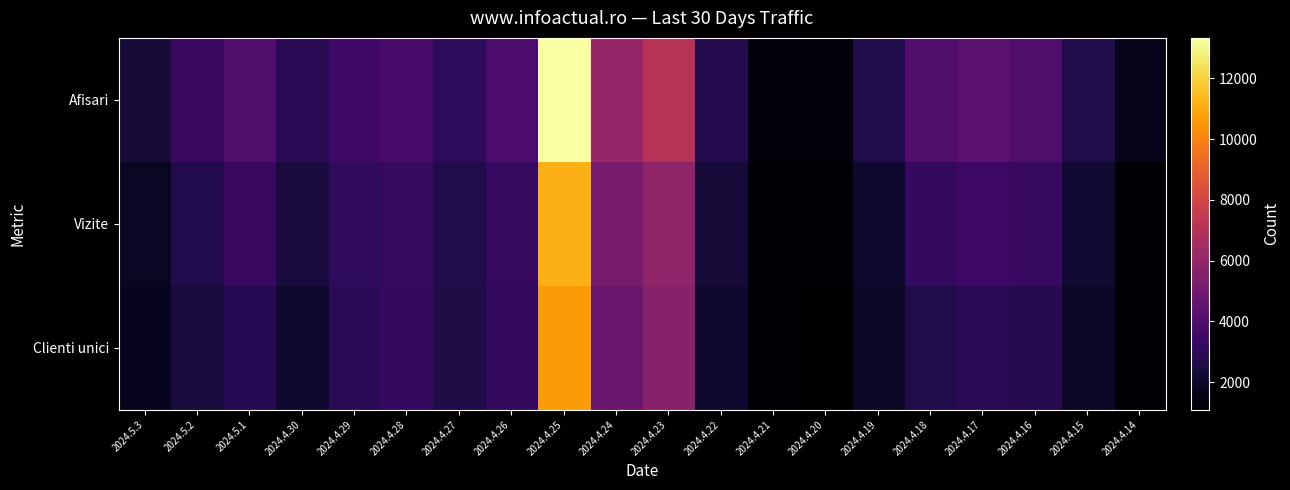

What is the smallest value displayed?

1091